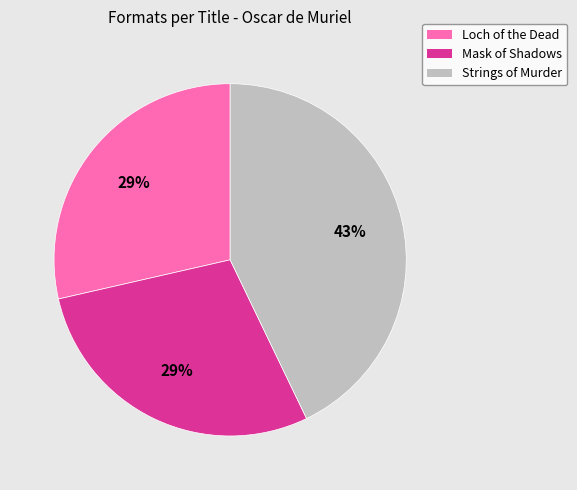

Combined, do Loch of the Dead and Mask of Shadows account for over 50%?

Yes